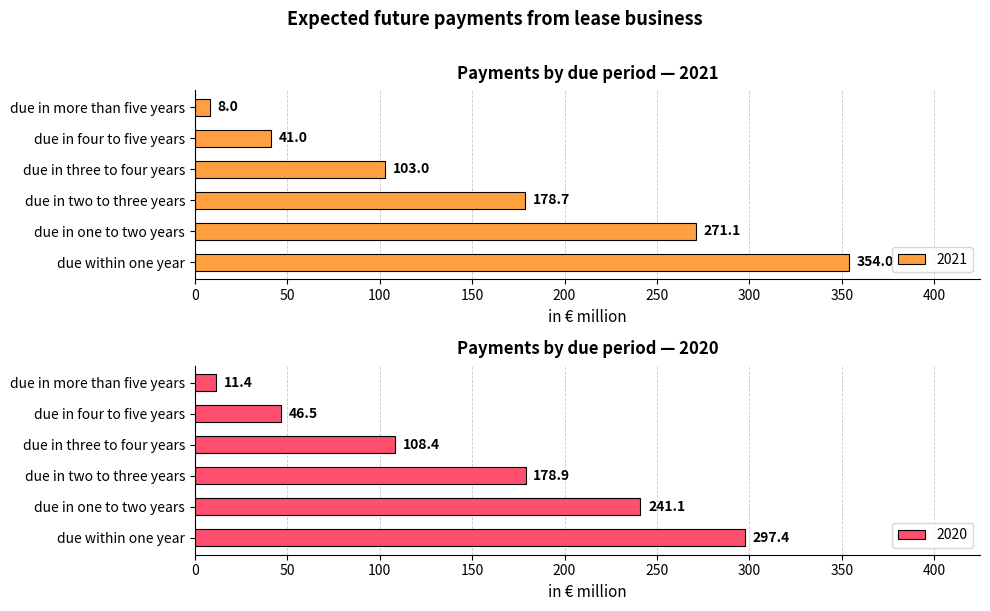

What is the difference between the highest and lowest values at due in three to four years?

5.4